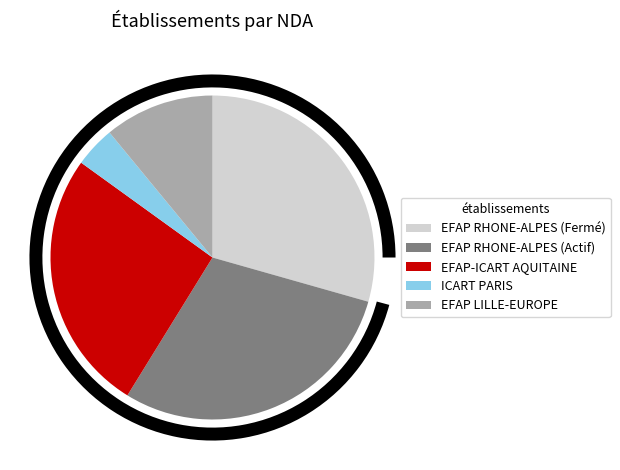

Is the sum of ICART PARIS and EFAP LILLE-EUROPE greater than half?

No